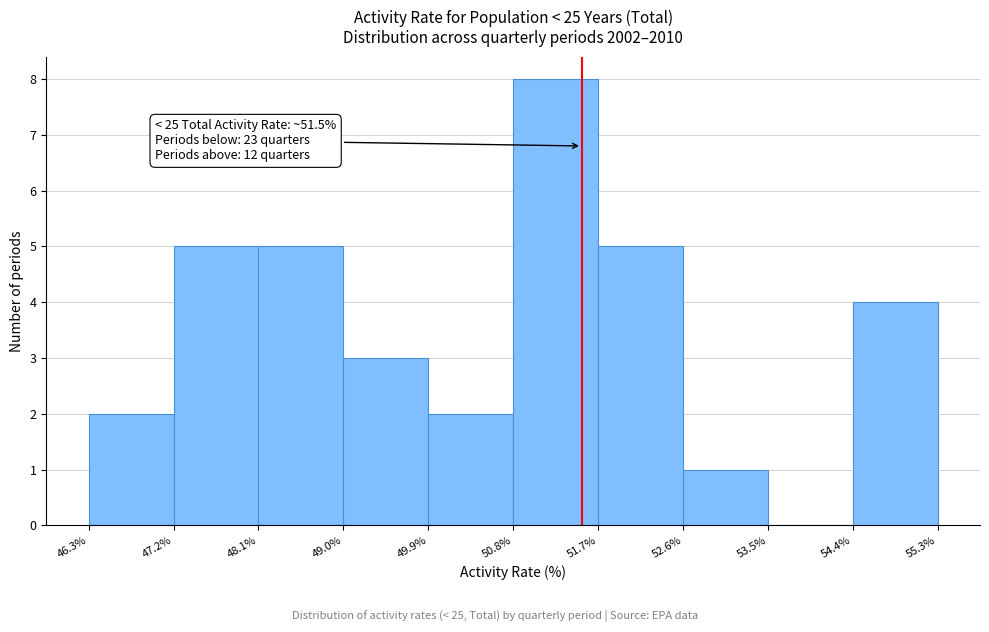

Which range on the x-axis has the tallest bar?

50.8% to 51.7%